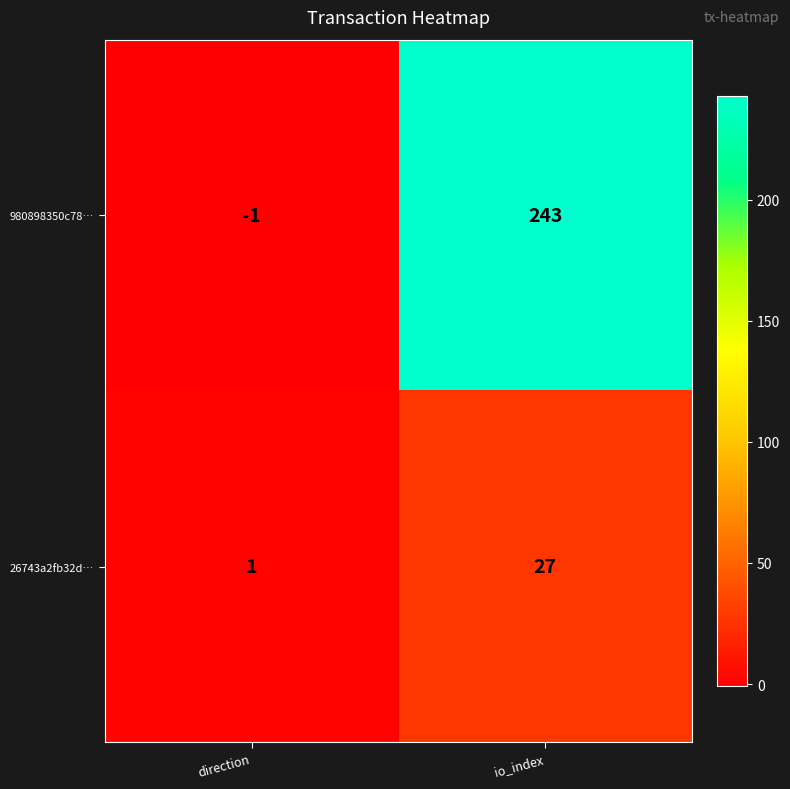

What is the difference between the maximum and minimum values in the 26743a2fb32d… series?

26